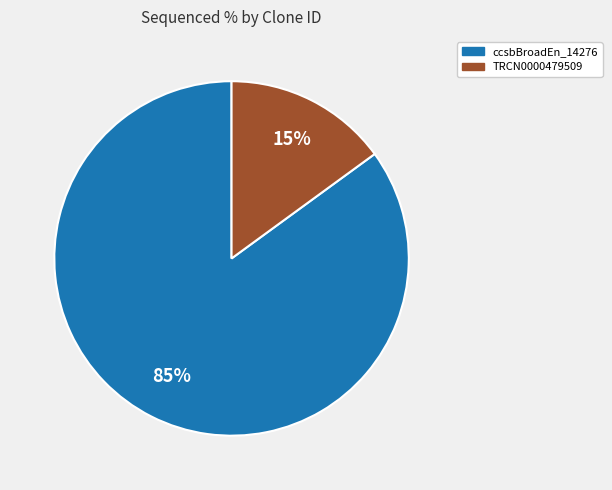

Which slice is the smallest?

TRCN0000479509